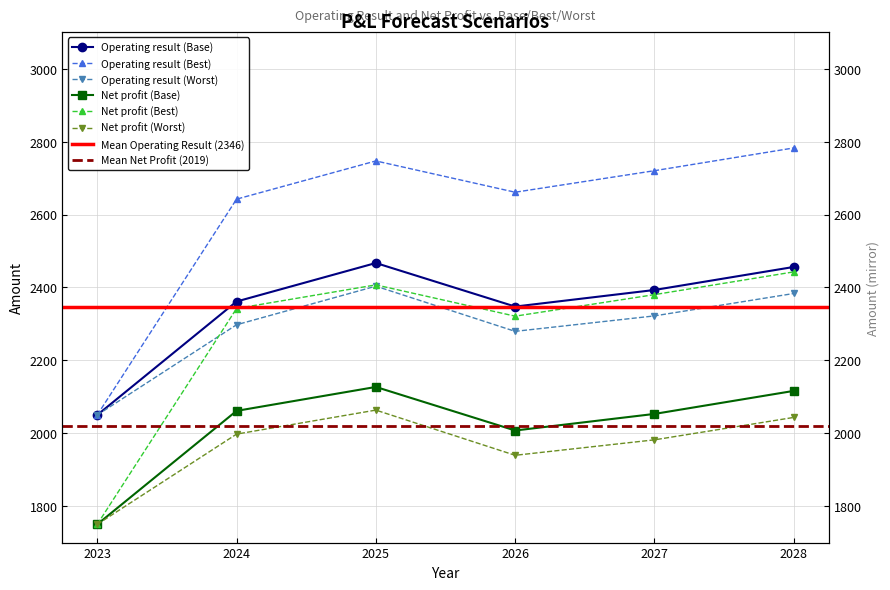

What is the difference between the second highest and minimum values in the Operating result (Best) series?

697.0